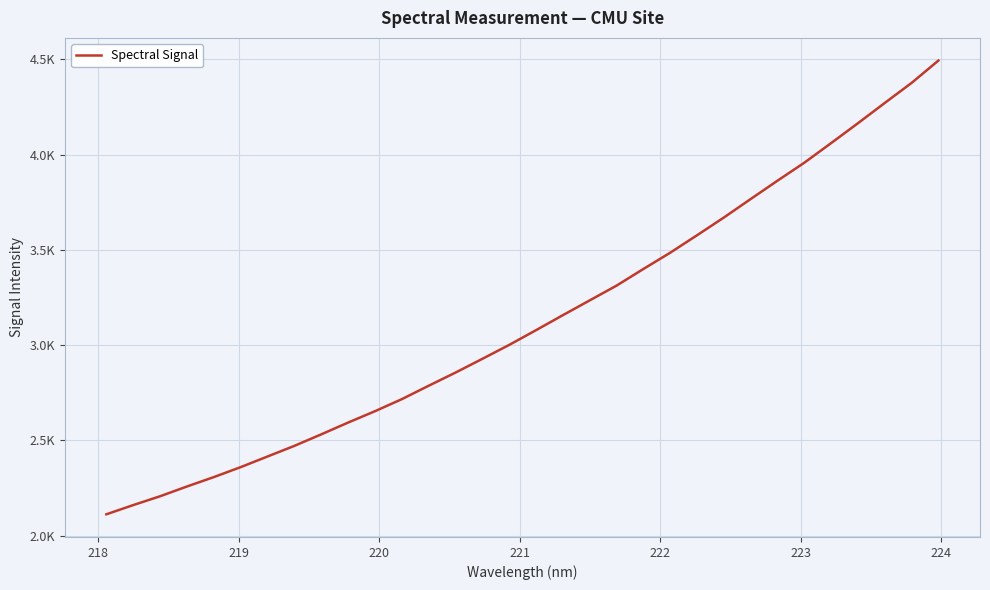

What is the maximum value shown in the chart?

4493.4